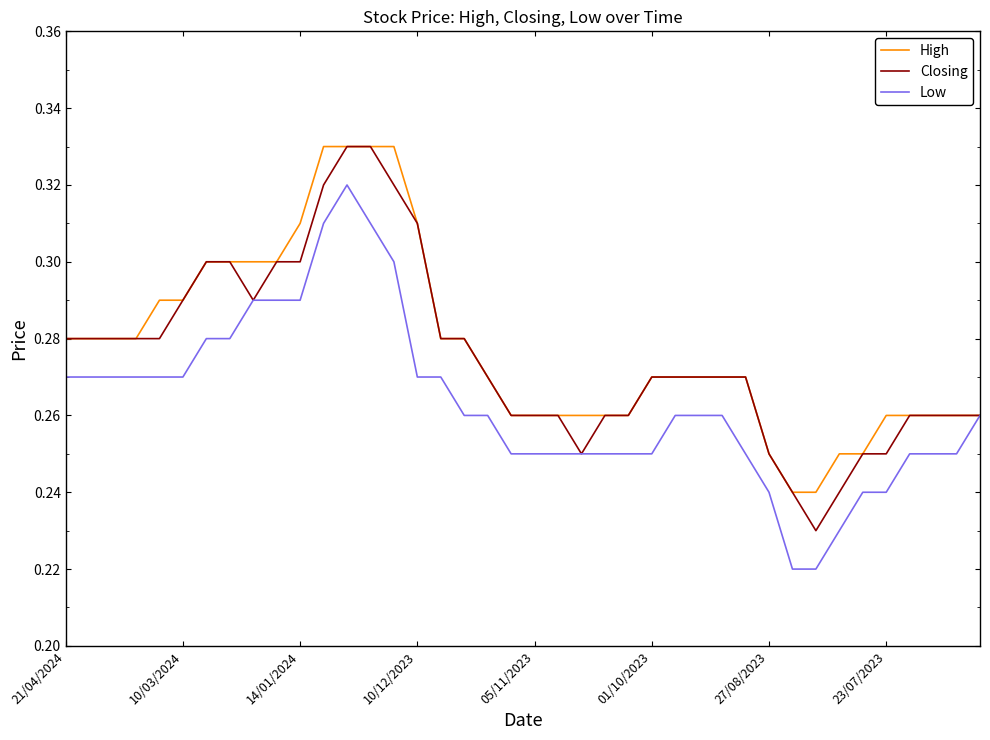

Is this an area chart (filled region under the line)?

No